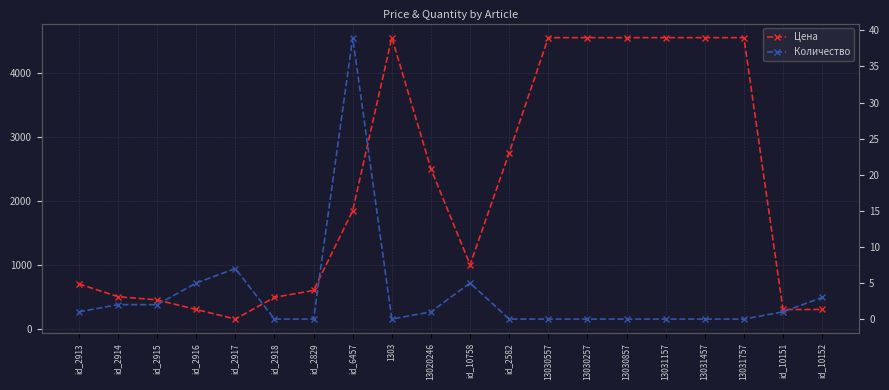

Reading left to right, extract all data points from this chart.

Цена: id_2913=699	id_2914=499	id_2915=449	id_2916=299	id_2917=149	id_2918=489	id_2829=597	id_6457=1845	1303=4551	13020246=2499	id_10758=999	id_2582=2749	13030557=4551	13030257=4551	13030857=4551	13031157=4551	13031457=4551	13031757=4551	id_10151=299	id_10152=299
Количество: id_2913=1	id_2914=2	id_2915=2	id_2916=5	id_2917=7	id_2918=0	id_2829=0	id_6457=39	1303=0	13020246=1	id_10758=5	id_2582=0	13030557=0	13030257=0	13030857=0	13031157=0	13031457=0	13031757=0	id_10151=1	id_10152=3